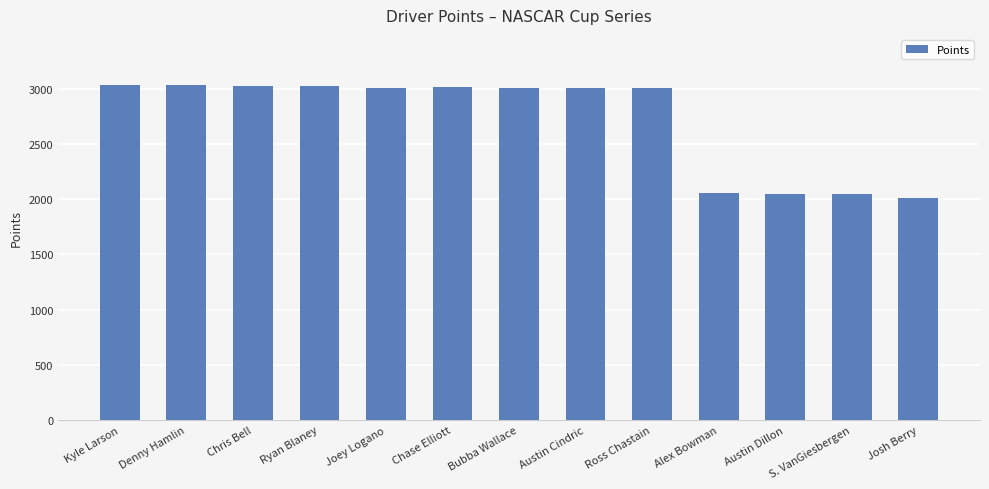

What is the sum of all values?

35333